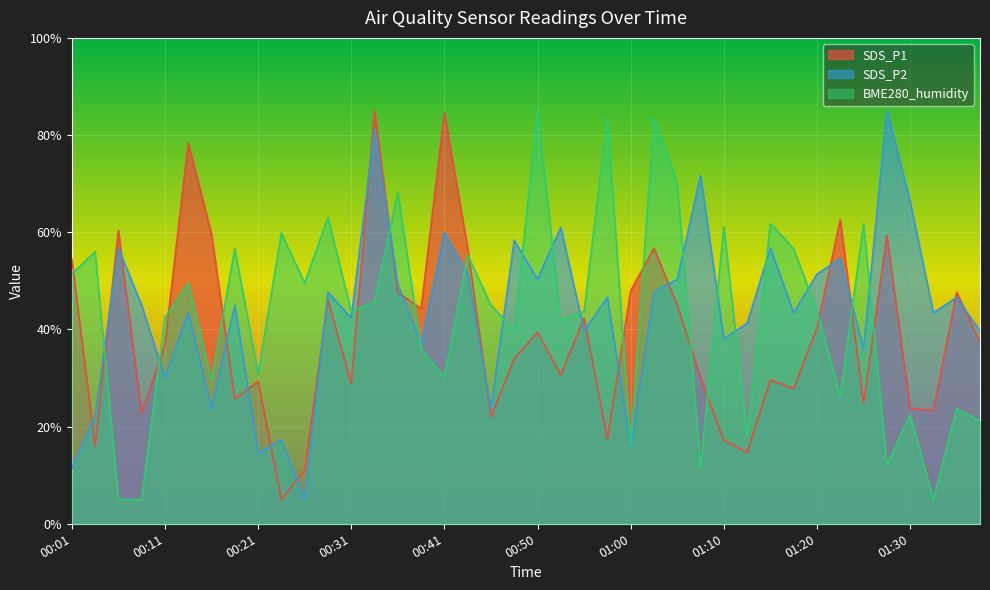

What is the maximum value for SDS_P2?

85.0